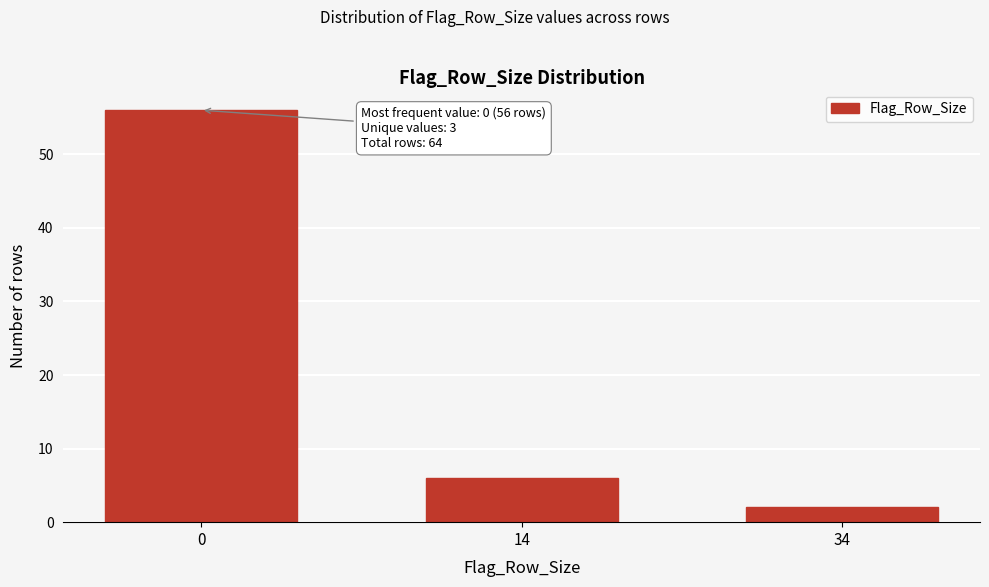

Reading left to right, list all the values displayed in this chart.

0=56	14=6	34=2